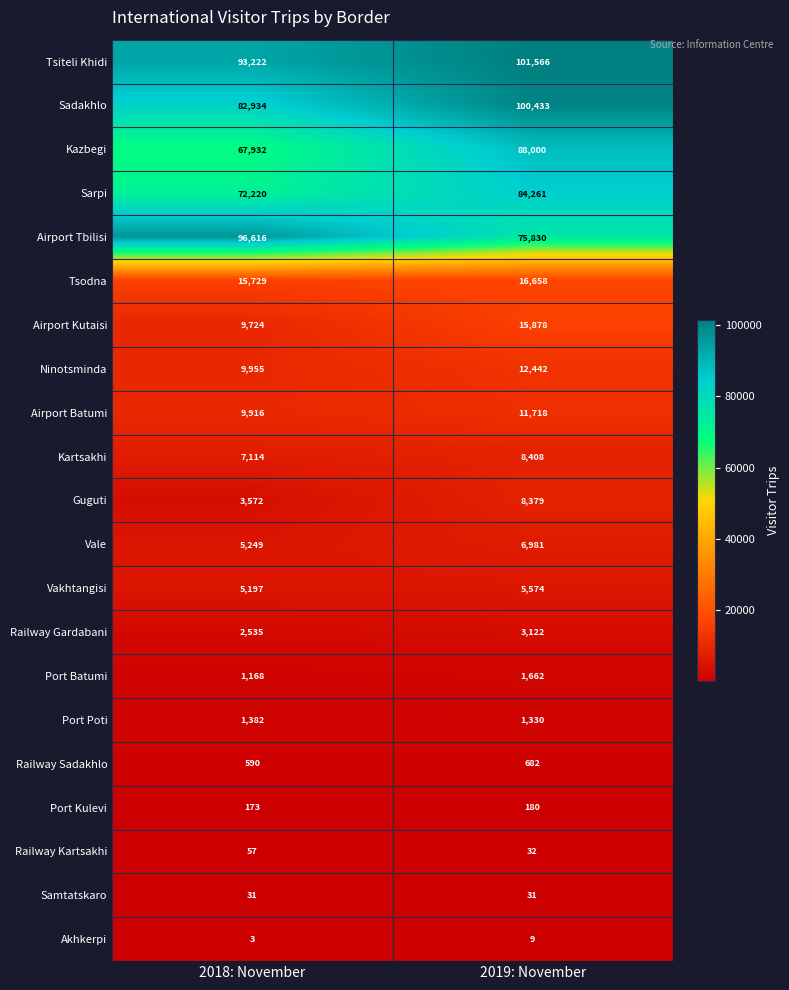

Where is Sarpi nearest to the value 78240?

2018: November